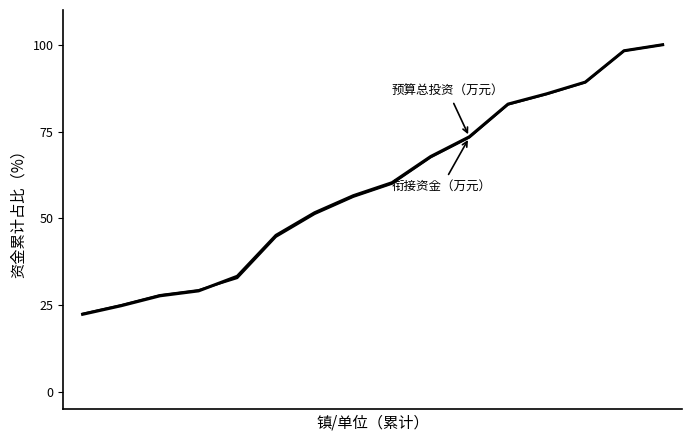

How many series are shown in this chart?

2